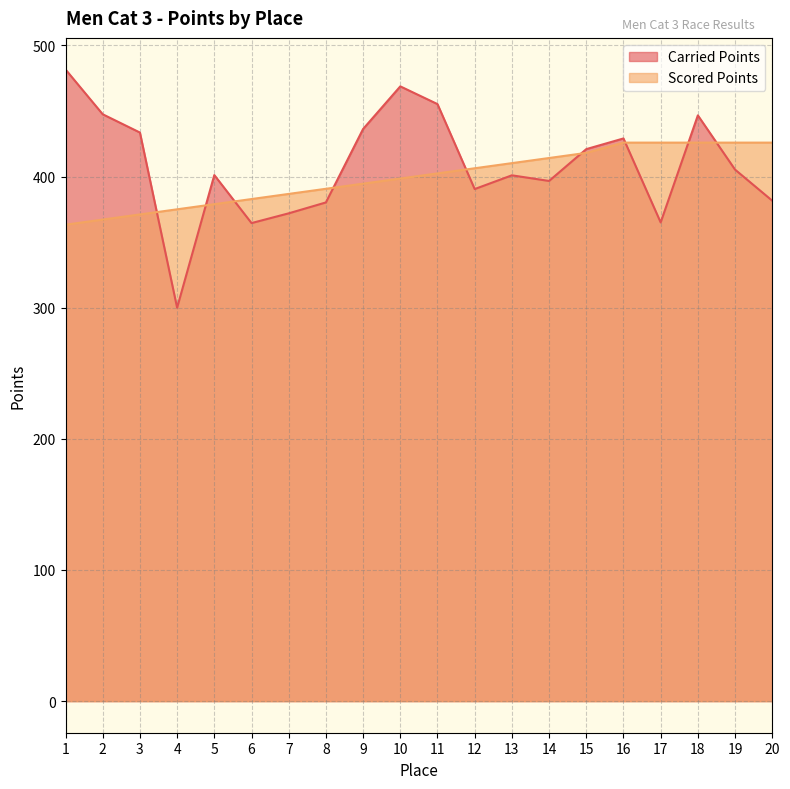

How many values in the Carried Points series are below 405?

10